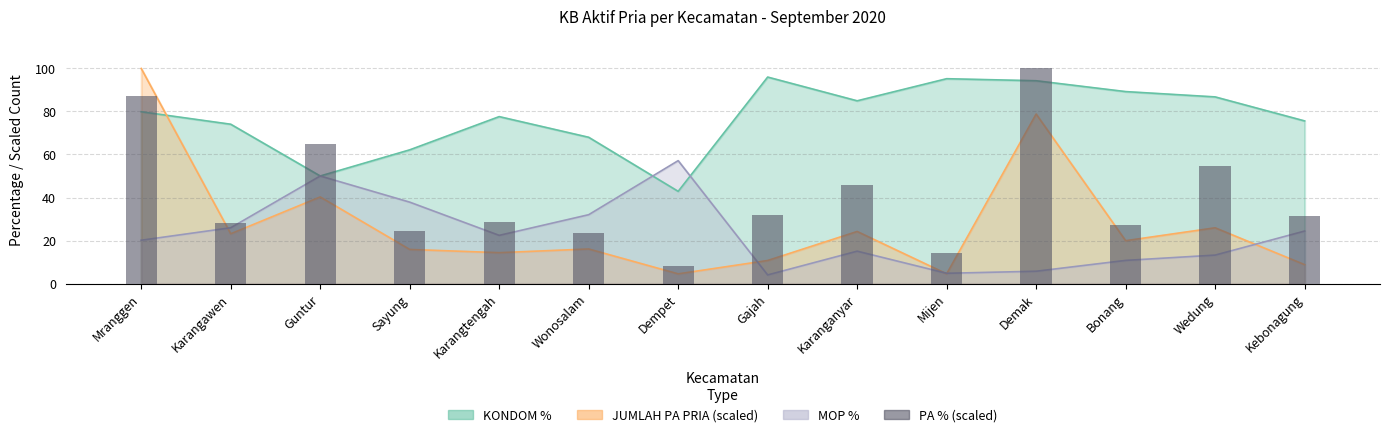

Reading left to right, extract all data points from this chart.

Mranggen=87.2	Karangawen=28.2	Guntur=65.0	Sayung=24.4	Karangtengah=28.6	Wonosalam=23.5	Dempet=8.1	Gajah=32.1	Karanganyar=45.7	Mijen=14.1	Demak=100.0	Bonang=27.4	Wedung=54.7	Kebonagung=31.6